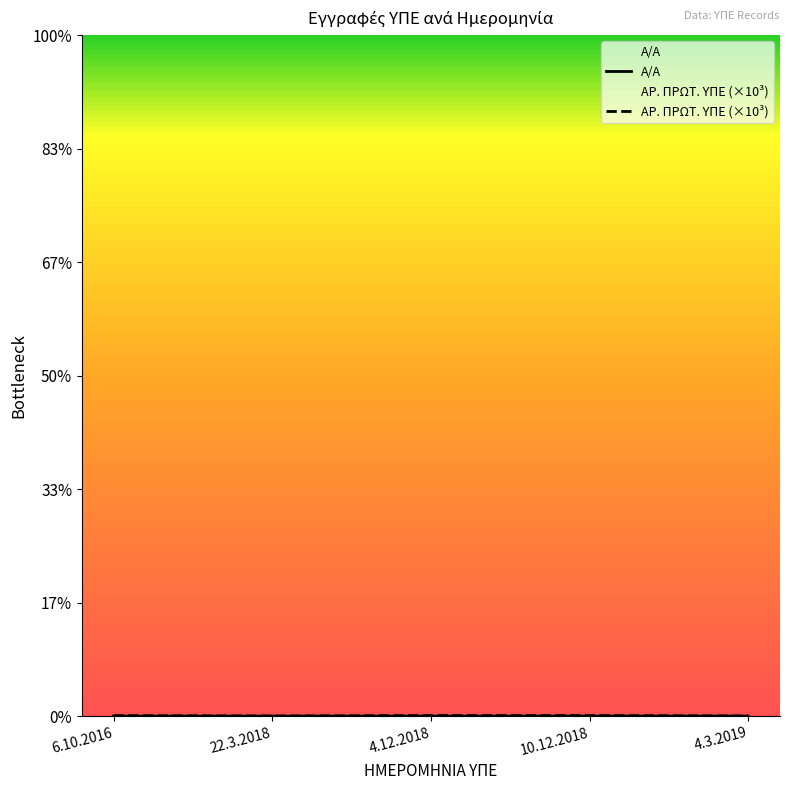

What is the difference between the maximum and minimum values in the ΑΡ. ΠΡΩΤ. ΥΠΕ (×10³) series?

39.7